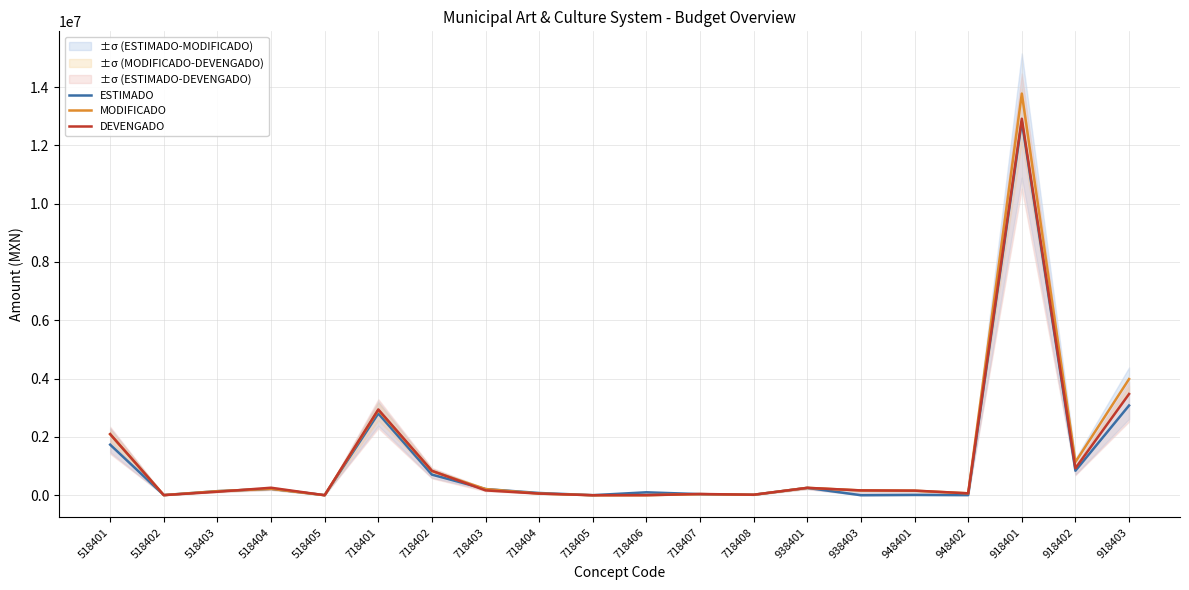

What is the total value across all series at 518401?

5921616.5